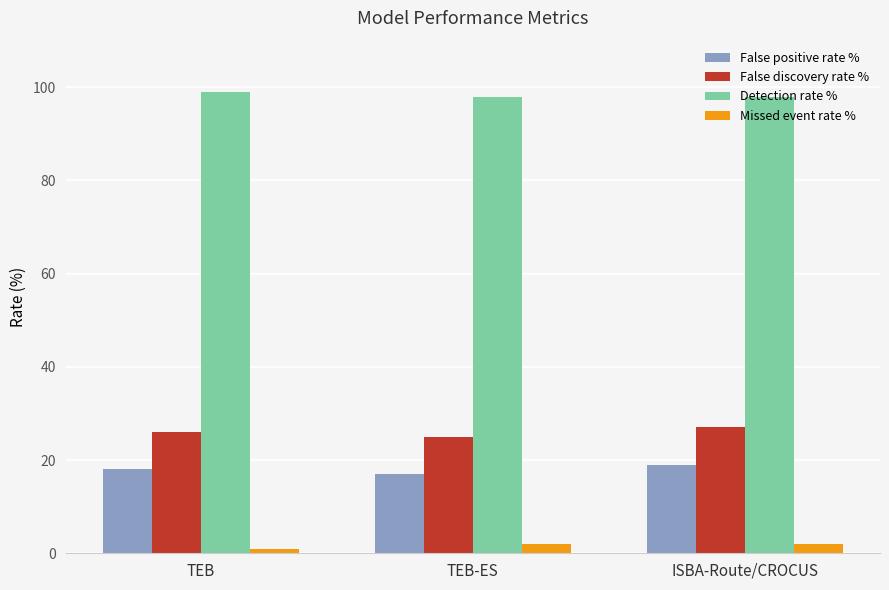

What are all the series names shown in the legend?

False positive rate %, False discovery rate %, Detection rate %, Missed event rate %